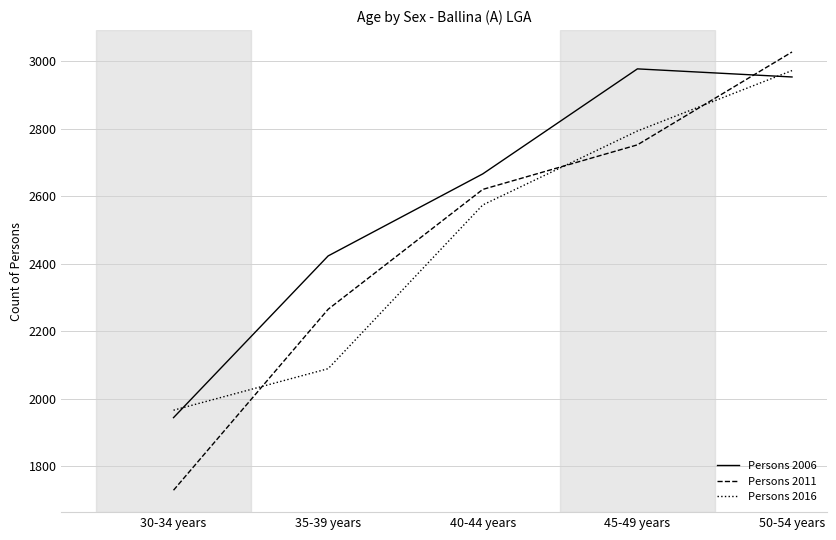

Reading left to right, list all the values displayed in this chart.

Persons 2006: 30-34 years=1944	35-39 years=2423	40-44 years=2666	45-49 years=2977	50-54 years=2953
Persons 2011: 30-34 years=1729	35-39 years=2265	40-44 years=2620	45-49 years=2752	50-54 years=3027
Persons 2016: 30-34 years=1966	35-39 years=2089	40-44 years=2574	45-49 years=2793	50-54 years=2972